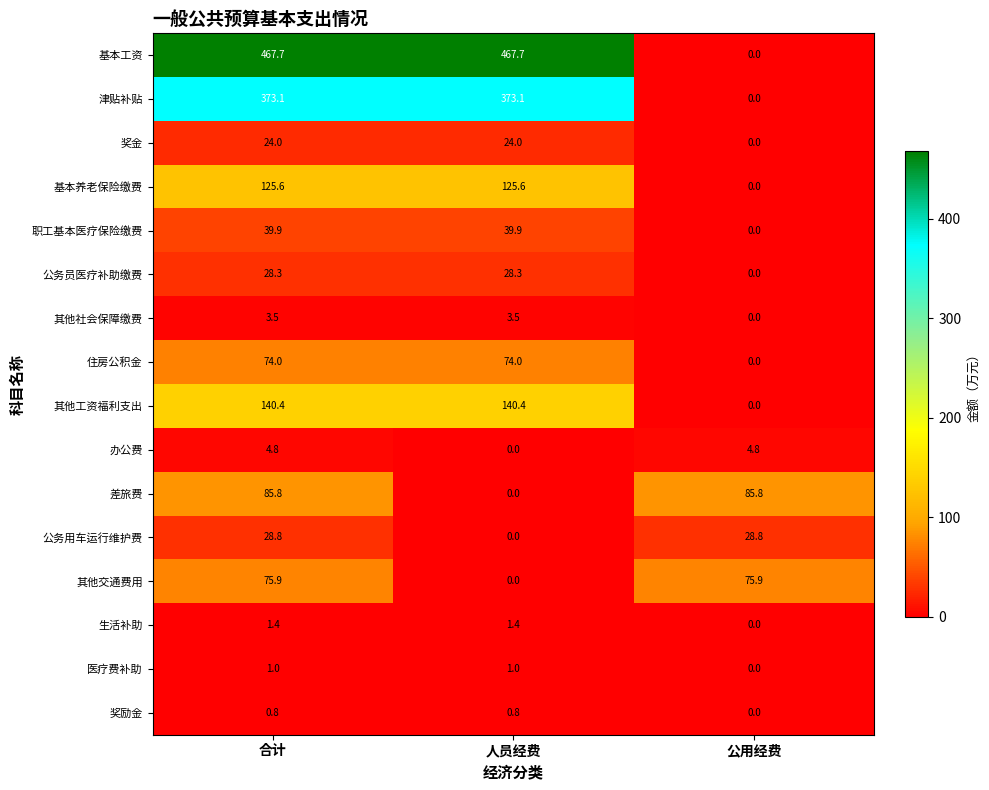

True or false: 差旅费 has a value of -46.0 at 人员经费.

False